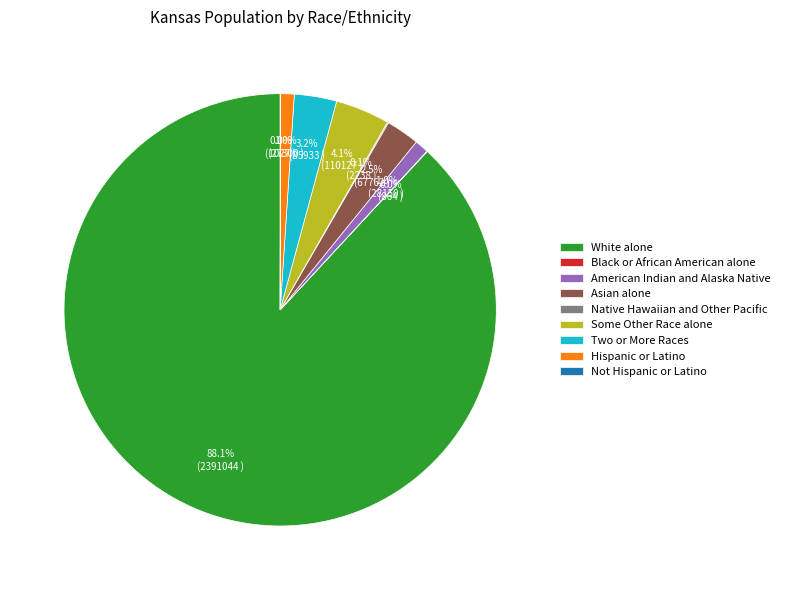

Which has a higher value, Two or More Races or American Indian and Alaska Native?

Two or More Races